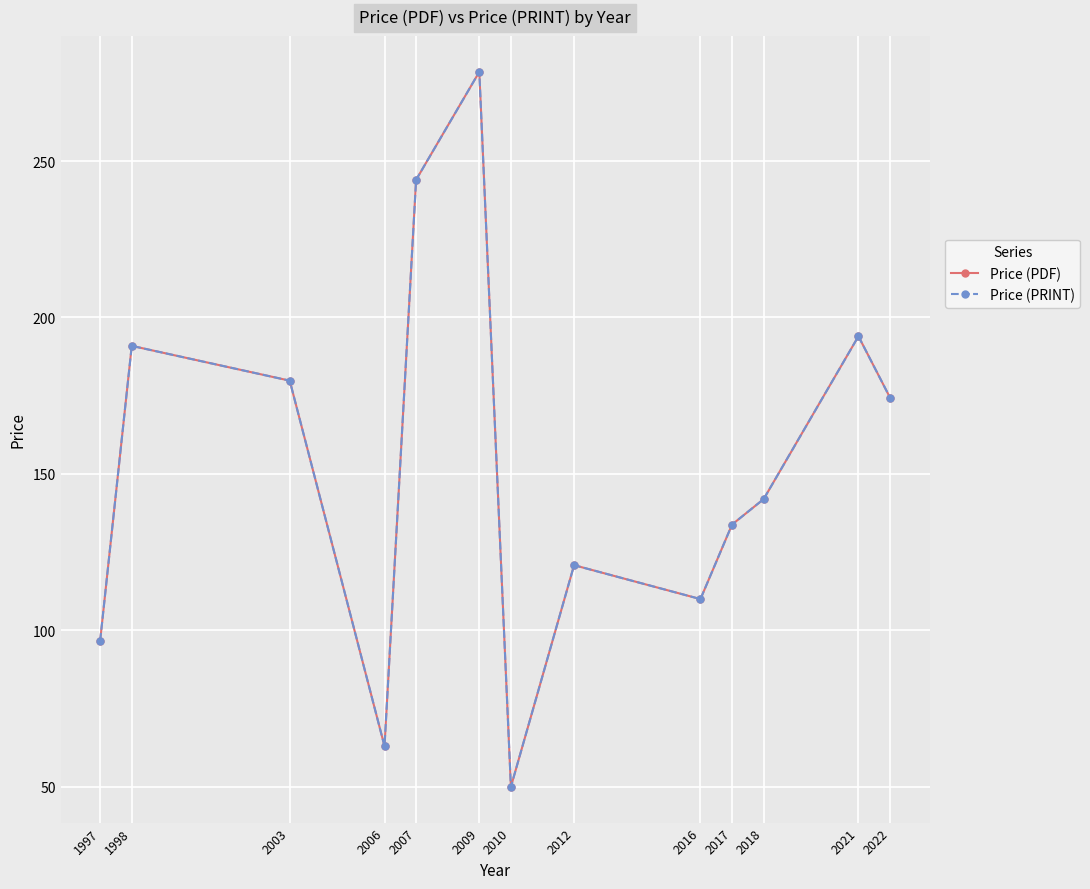

What is the value of the Price (PDF) point at the 13th from the left?

174.4